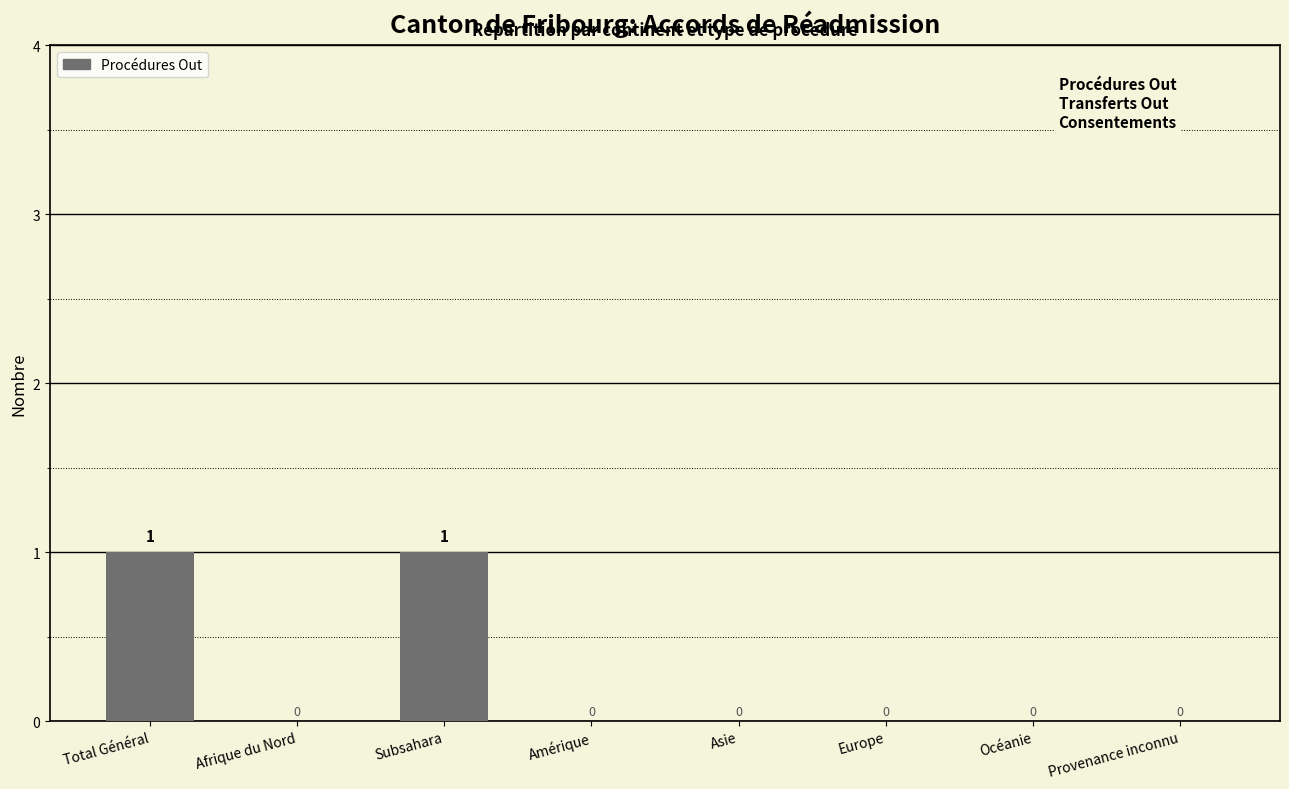

How many values are between 0 and 1?

8